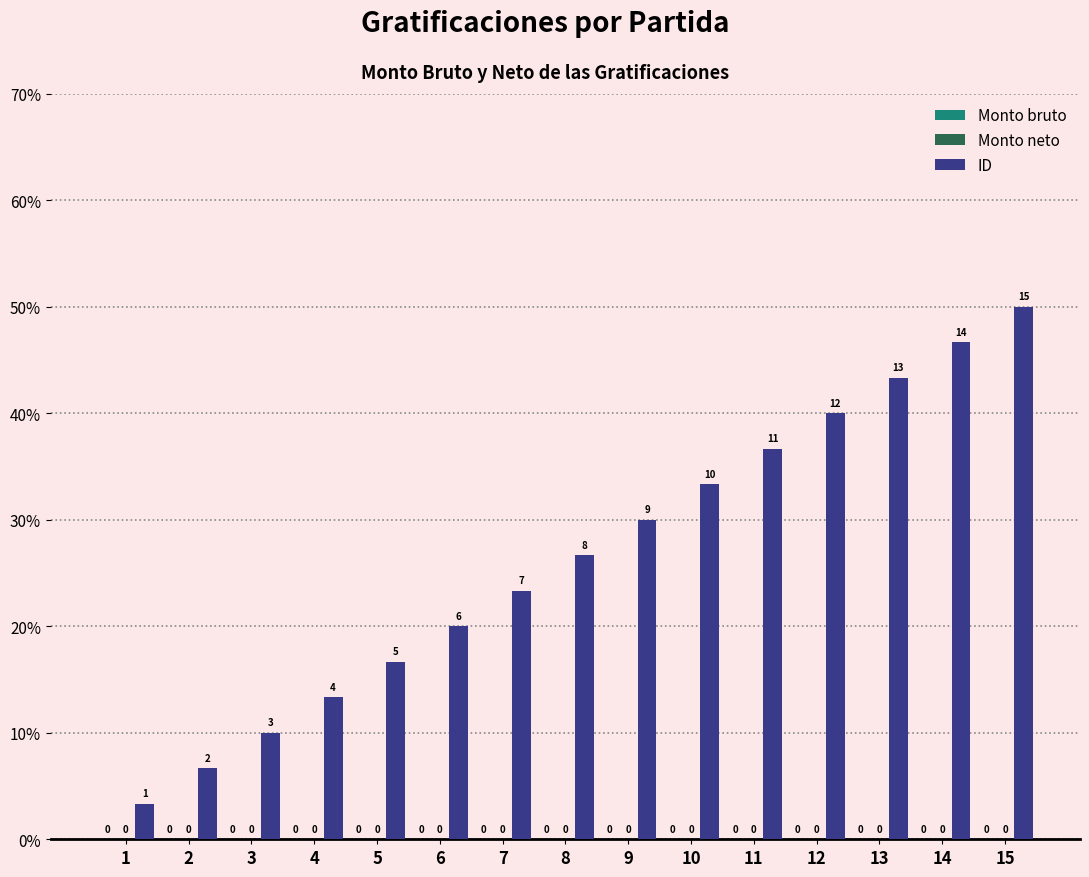

How many bars are there in total?

15